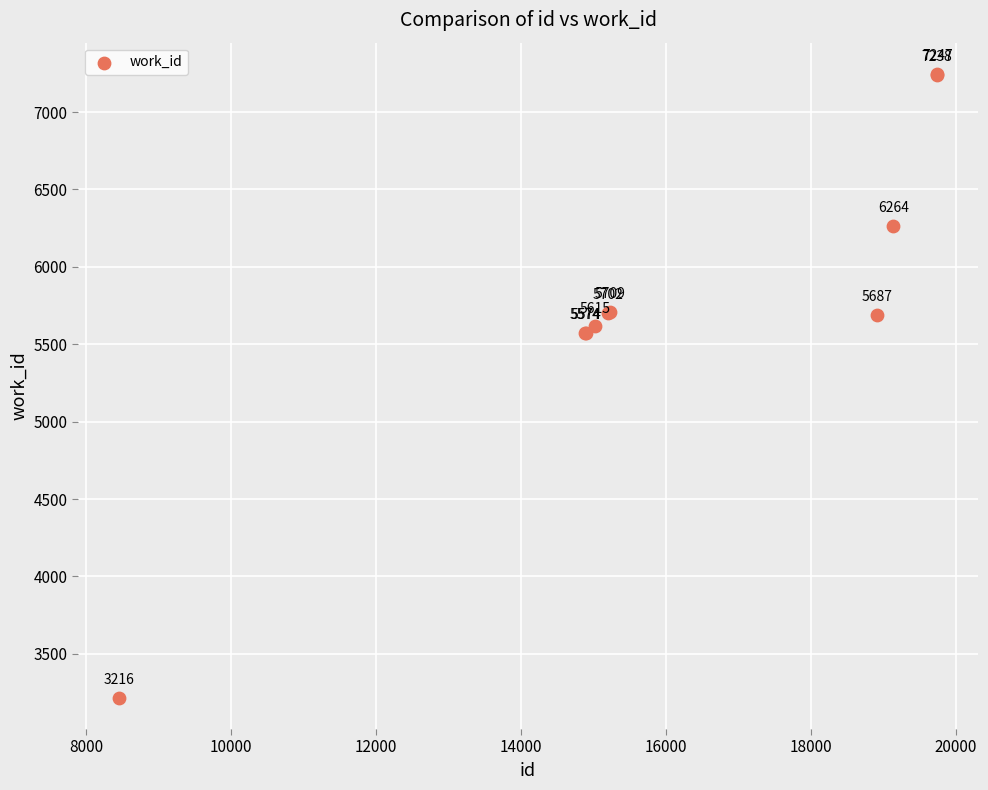

What Y value in the scatter plot is closest to 5231?

5574